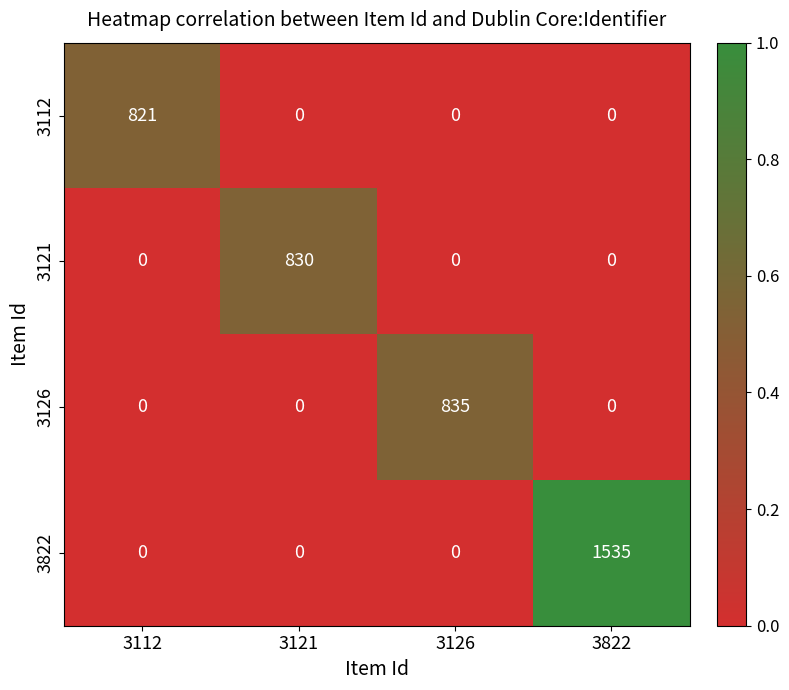

What is the difference between the highest and lowest values at 3126?

835